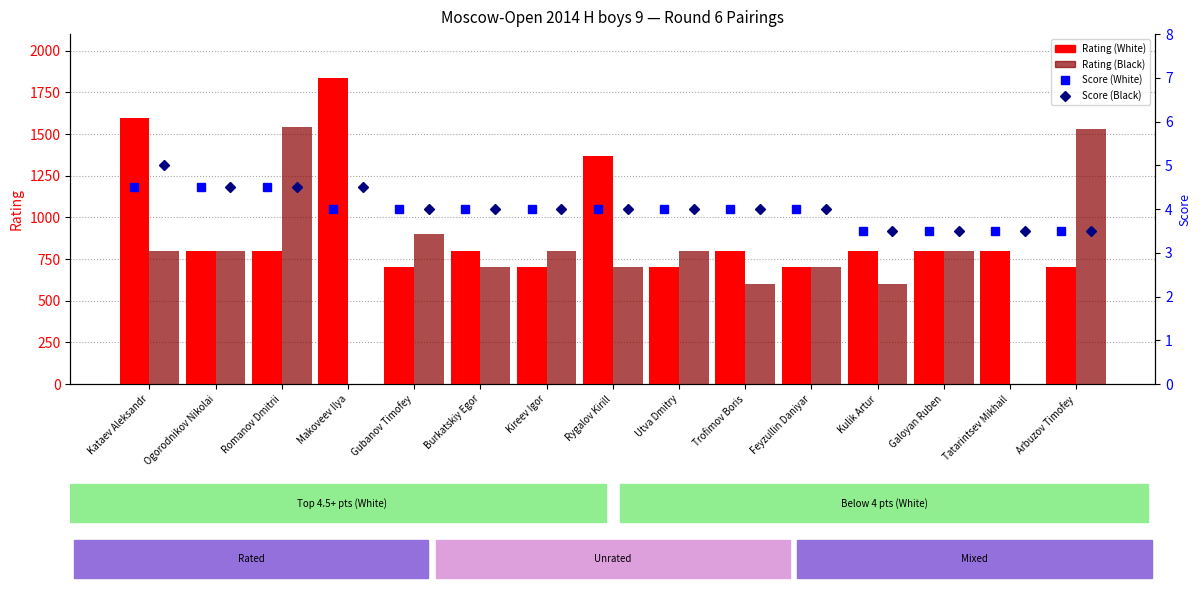

What are all the series names shown in the legend?

Rating (White), Rating (Black), Score (White), Score (Black)